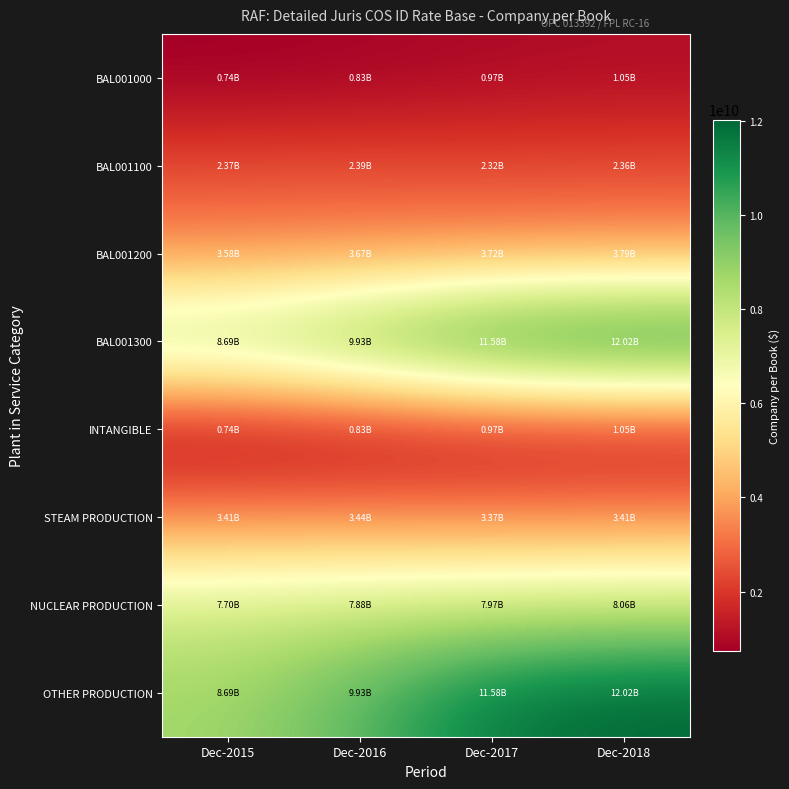

Which series changed the most between Dec-2015 and Dec-2018?

BAL001300